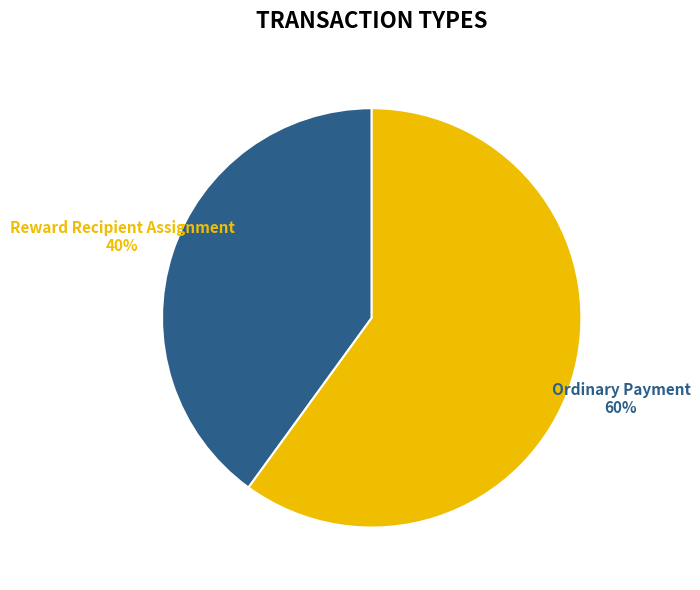

Rank the categories by value from highest to lowest.

Ordinary Payment, Reward Recipient Assignment